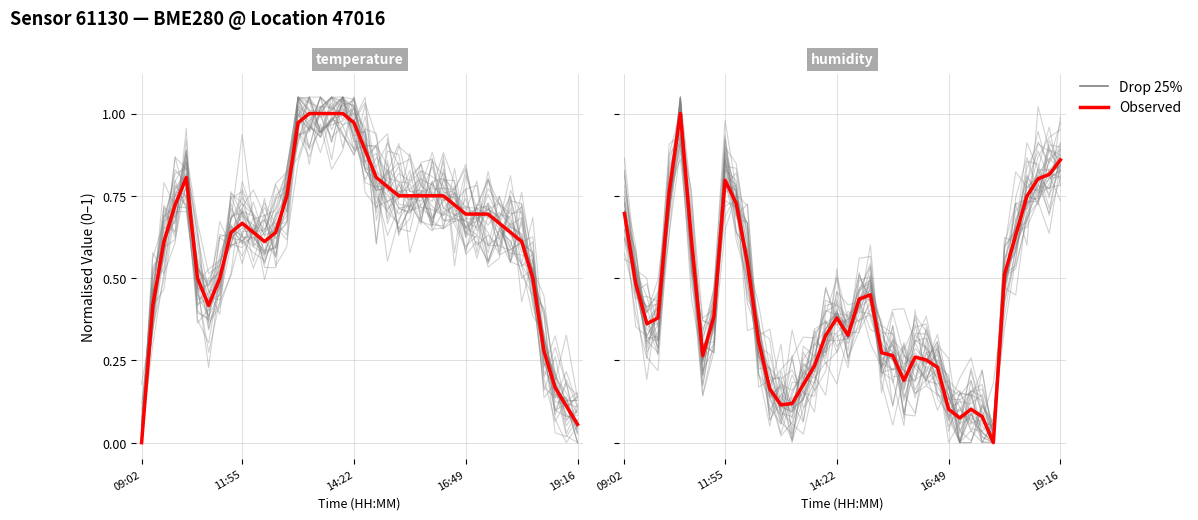

The value of Drop 25% at 20 is 0.2. True or false?

True